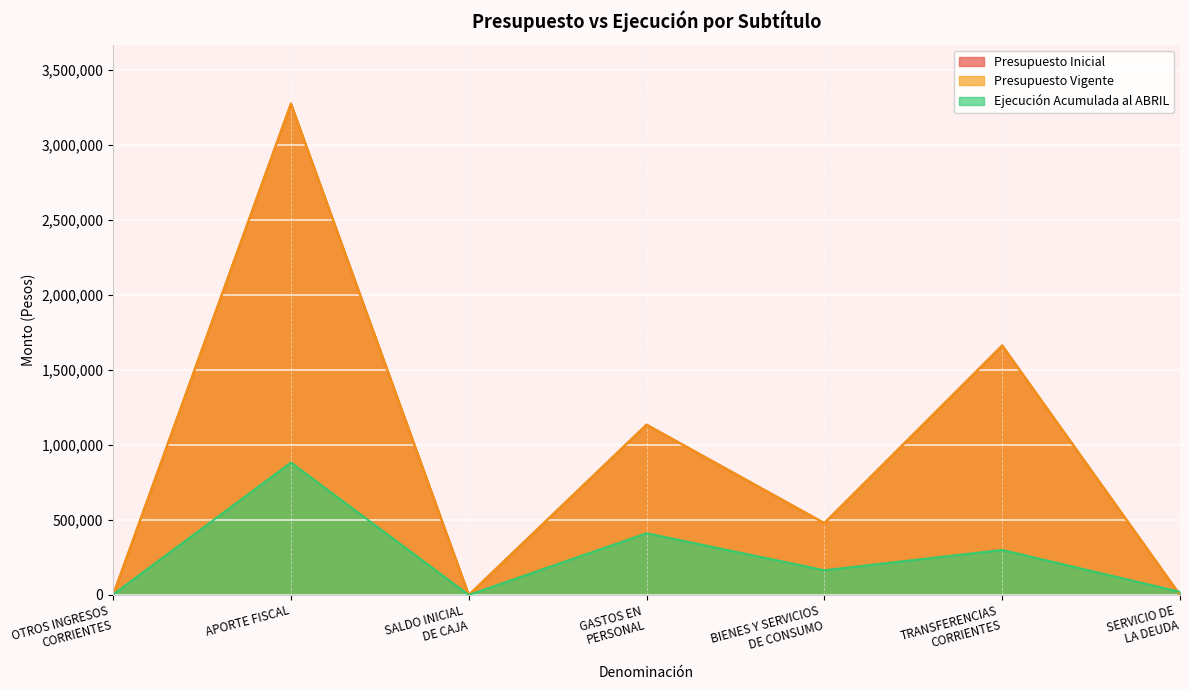

Reading left to right, list all the values displayed in this chart.

Presupuesto Inicial: 1068	3275813	10	1135034	478728	1663119	10
Presupuesto Vigente: 1068	3275813	10	1135034	478728	1663119	10
Ejecución Acumulada al ABRIL: 3107	882542	0	411282	164602	299840	20348